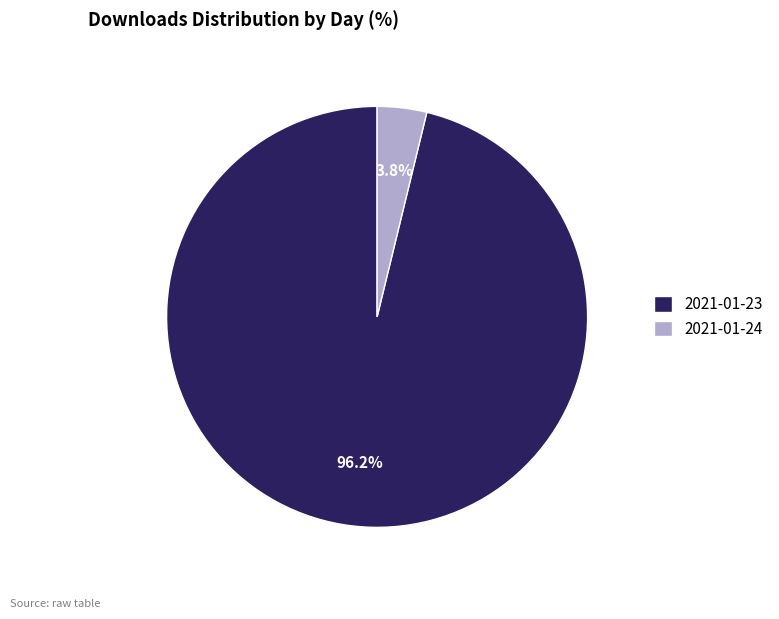

What percentage is the 2021-01-24 slice, to the nearest percent?

4%